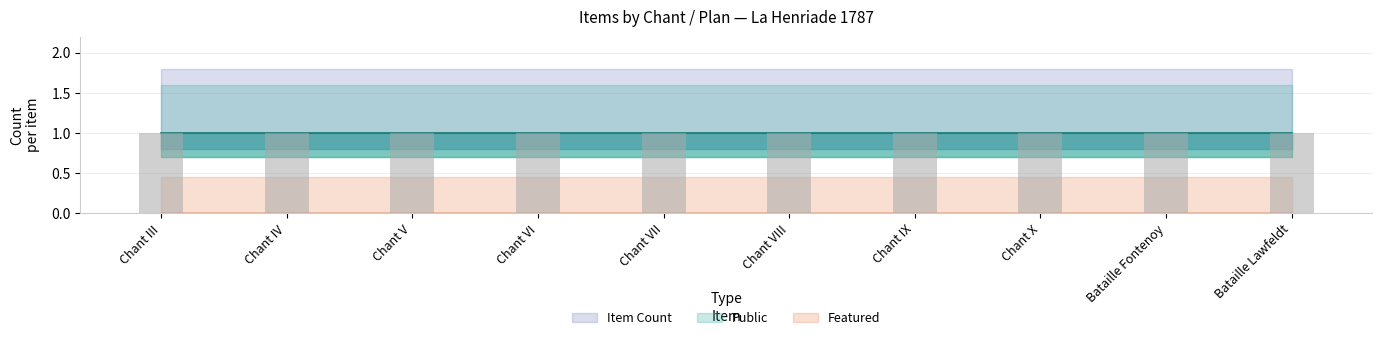

At which category is the sum across all series the highest?

Chant III